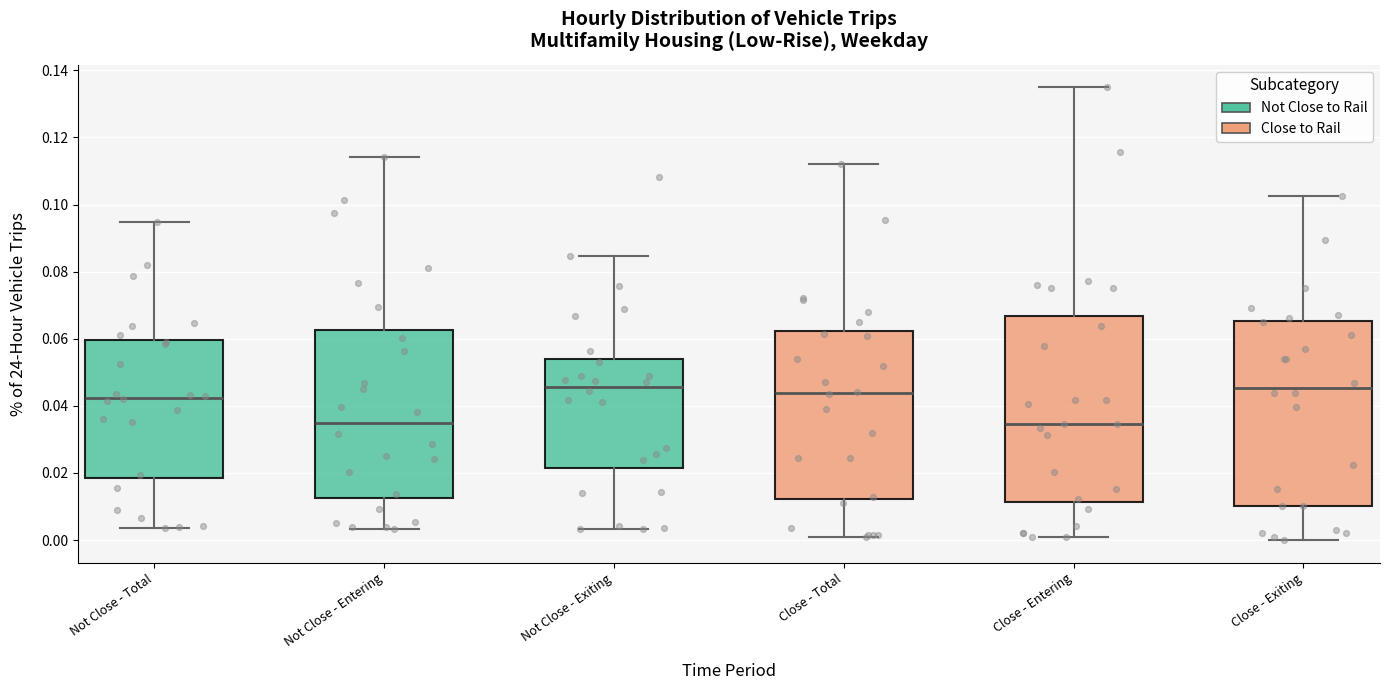

Where is the lower edge of the box for Close - Total on the y-axis? The values are not printed on the chart, so give them approximately, as read against the axis.

0.012